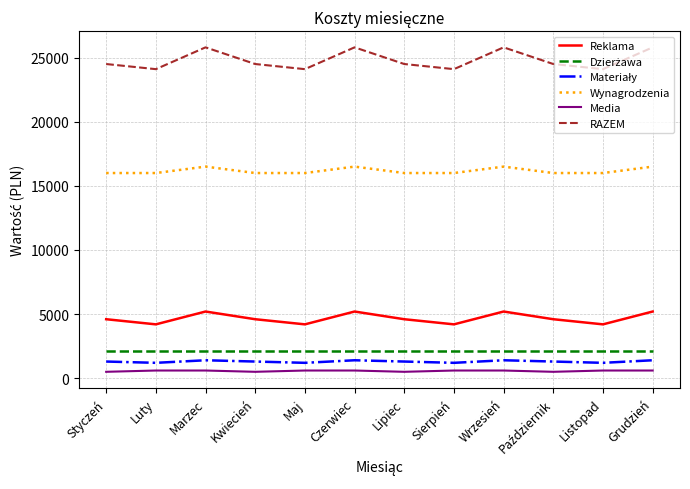

Which series has the largest total across all categories?

RAZEM